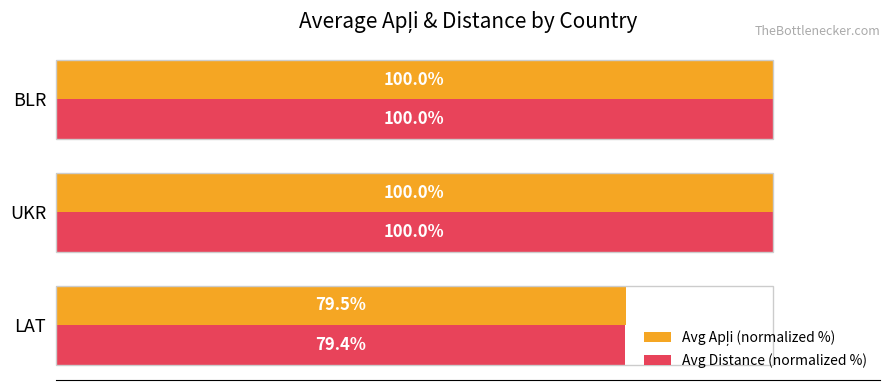

Which series has the widest spread of values?

Avg Distance (normalized %)